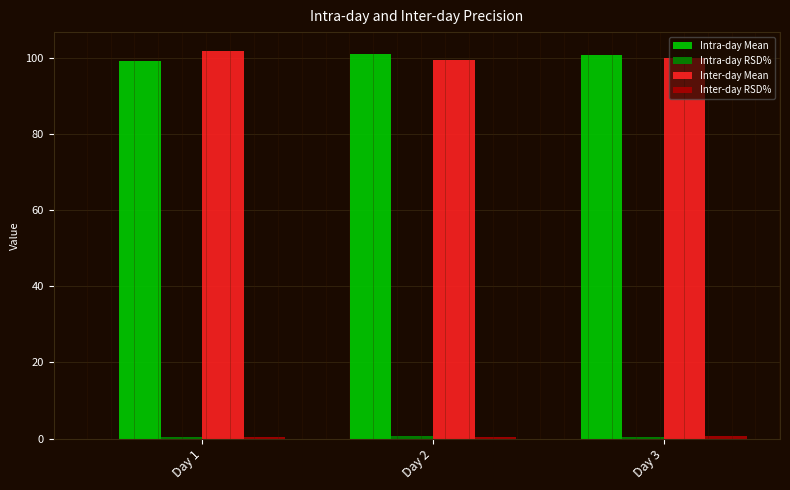

What is the total value across all series at Day 1?

201.9